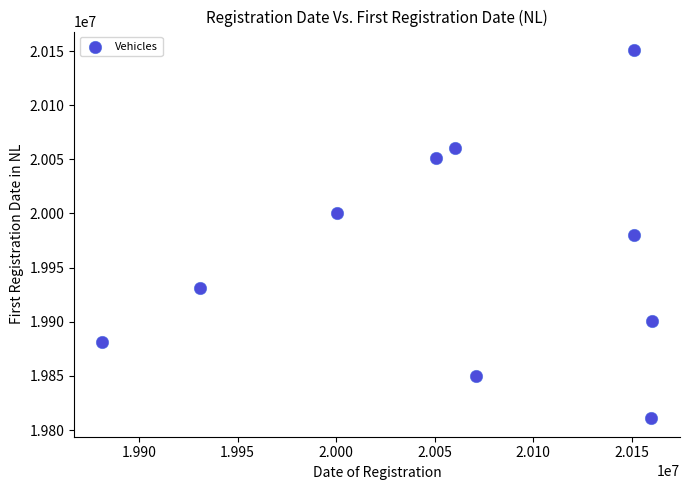

What is the range of Y values (max minus min)?

340224